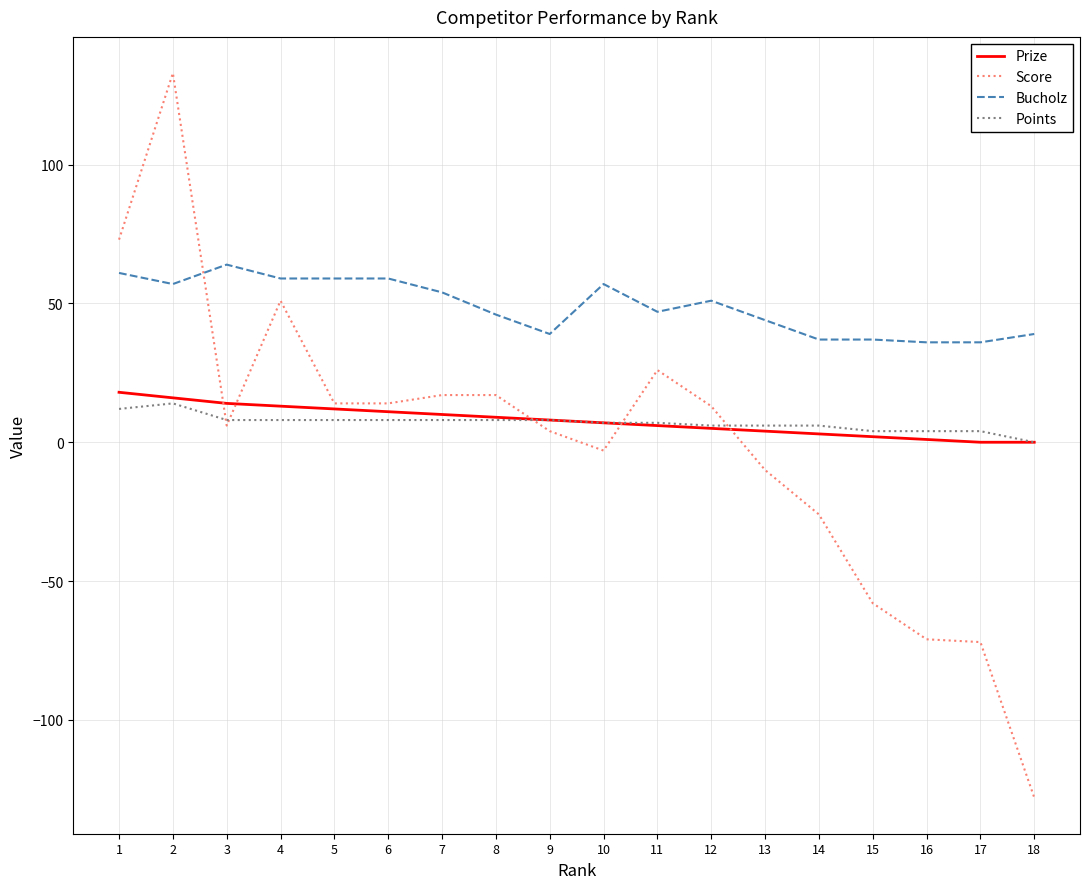

Where does the Points series first go above 8?

1